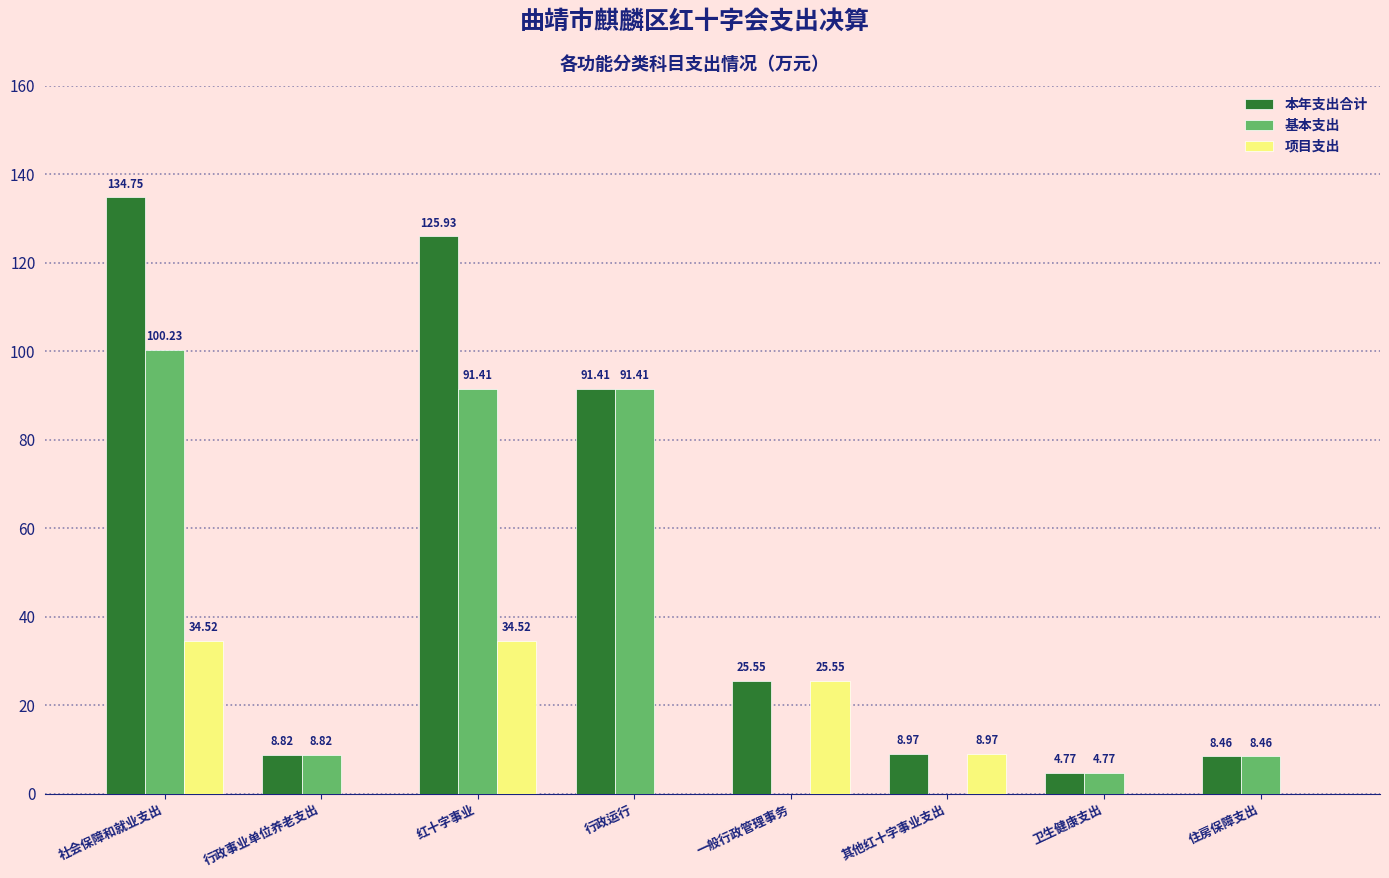

Where does the 基本支出 series first go above 8?

社会保障和就业支出